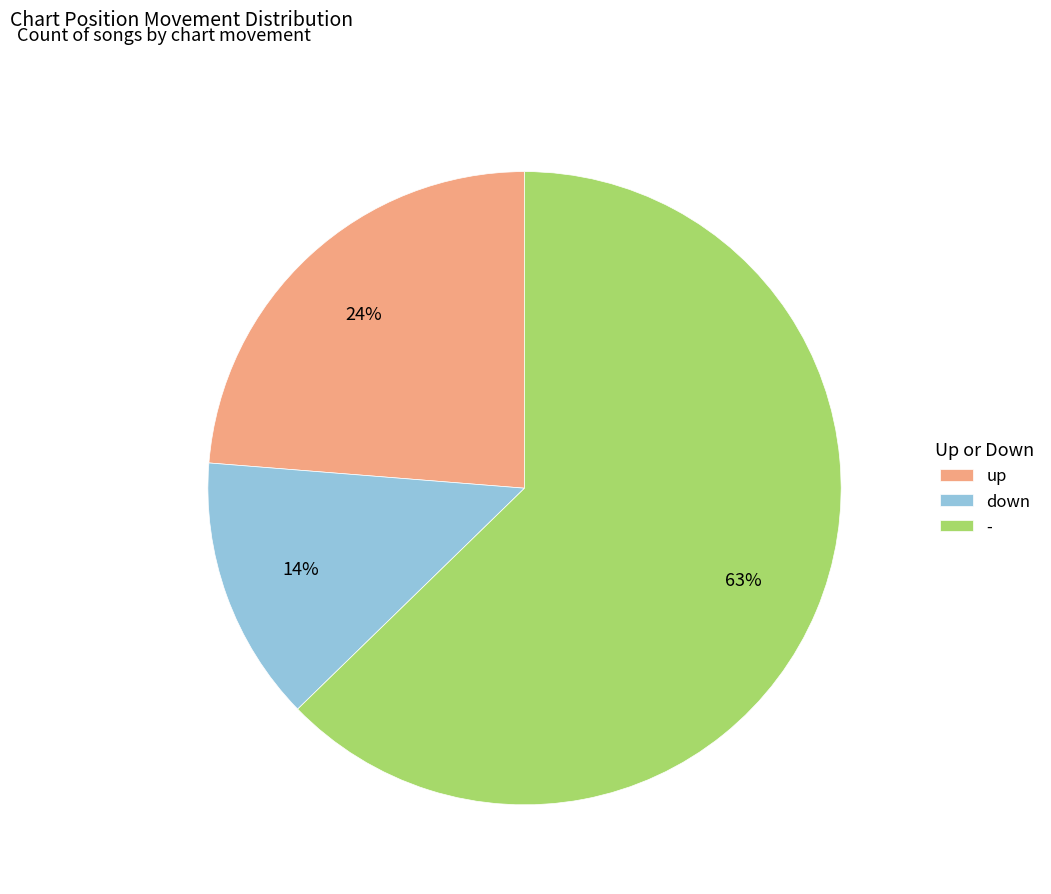

How many segments does this pie chart have?

3